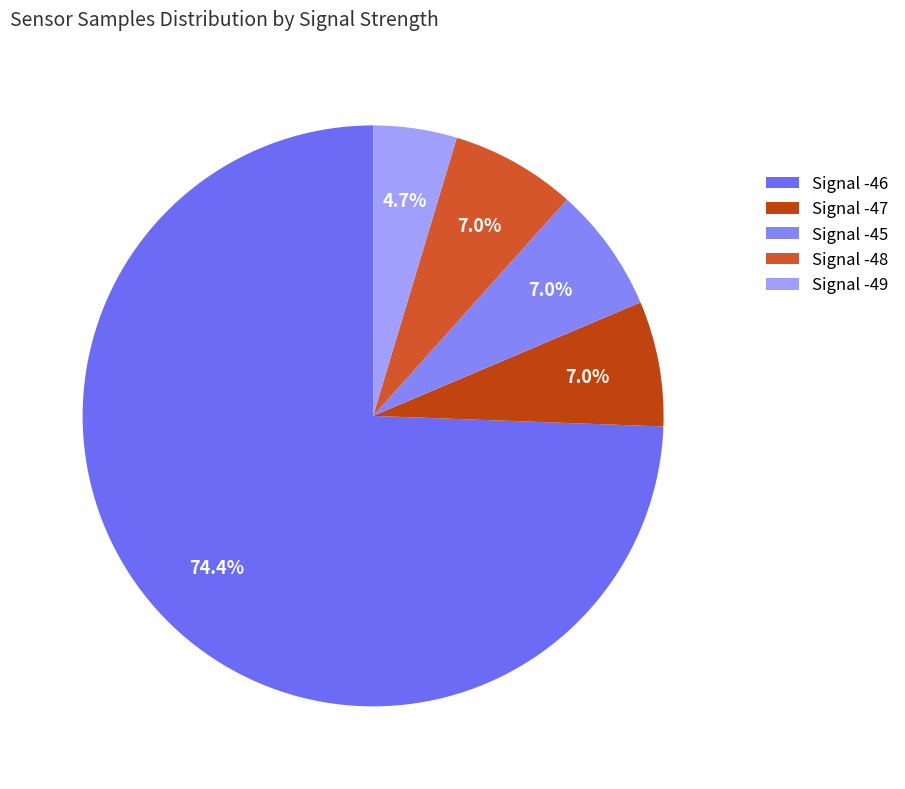

Is there a majority slice in this chart?

Yes